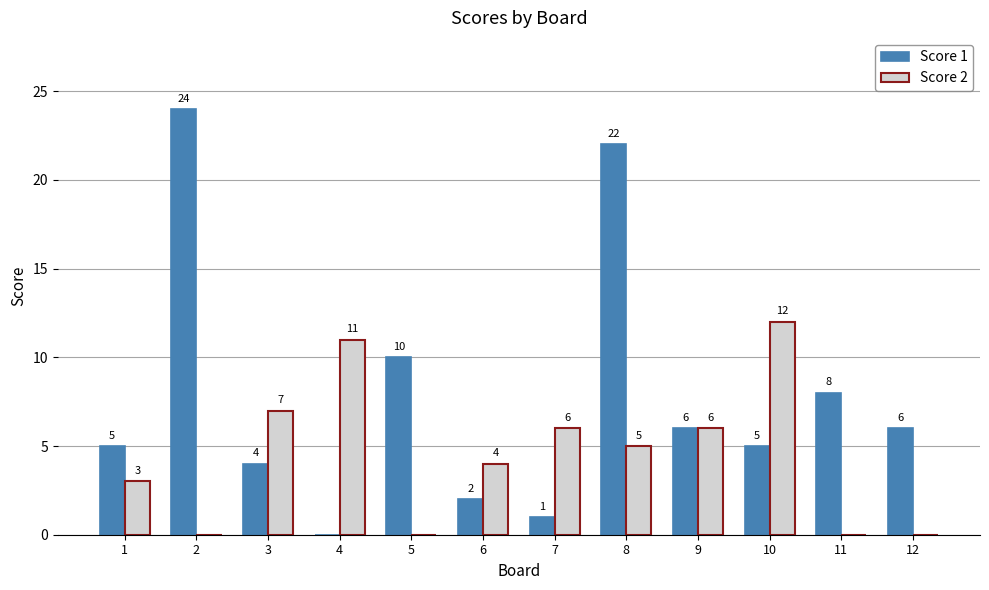

The Score 2 series shows 13 at 3. True or false?

False